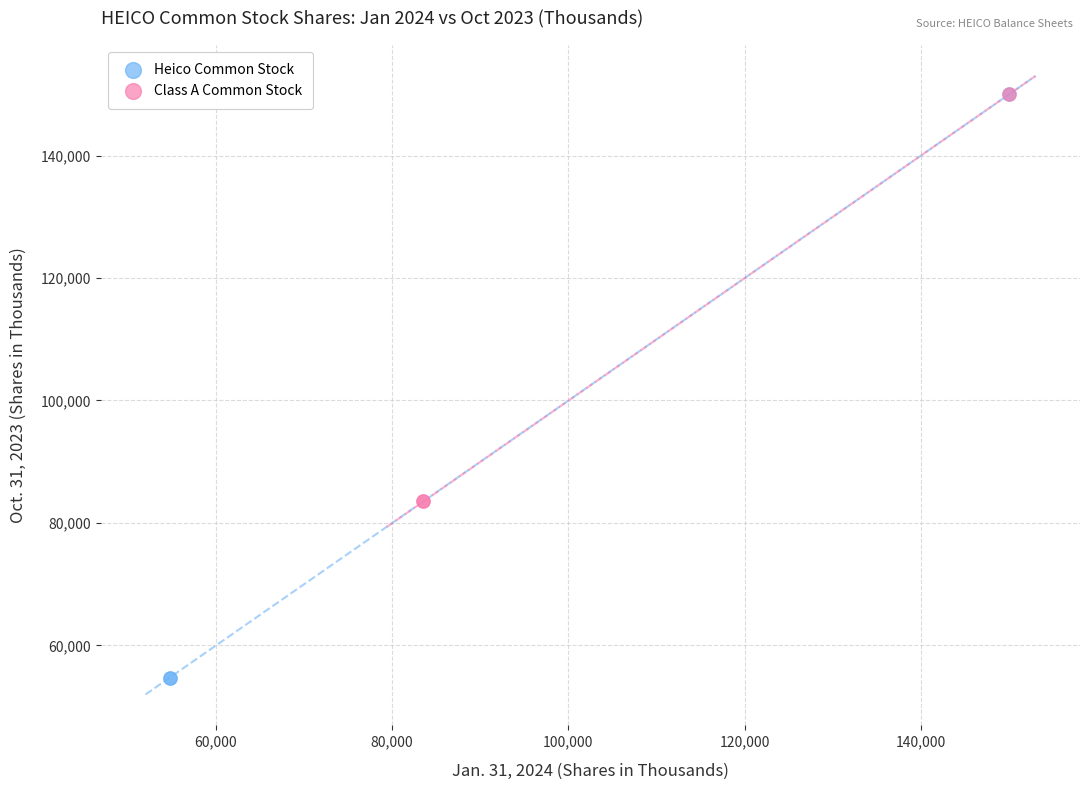

Which series reaches the minimum Y coordinate?

Heico Common Stock